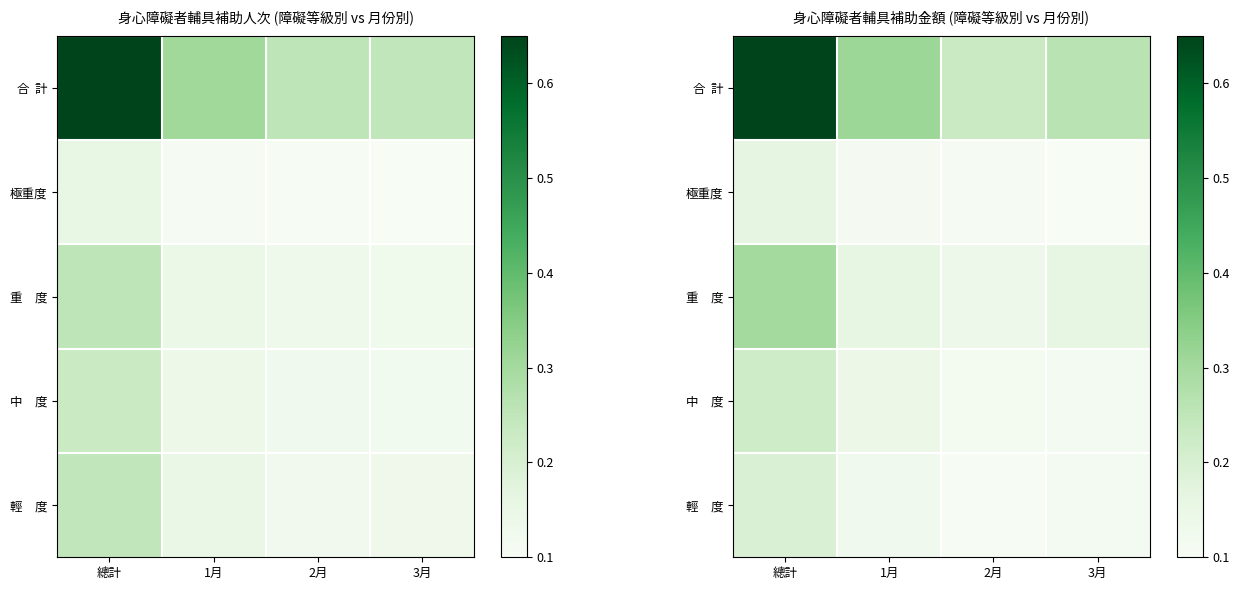

What is the sum of the 極重度 values at 2月 and 3月?

0.2